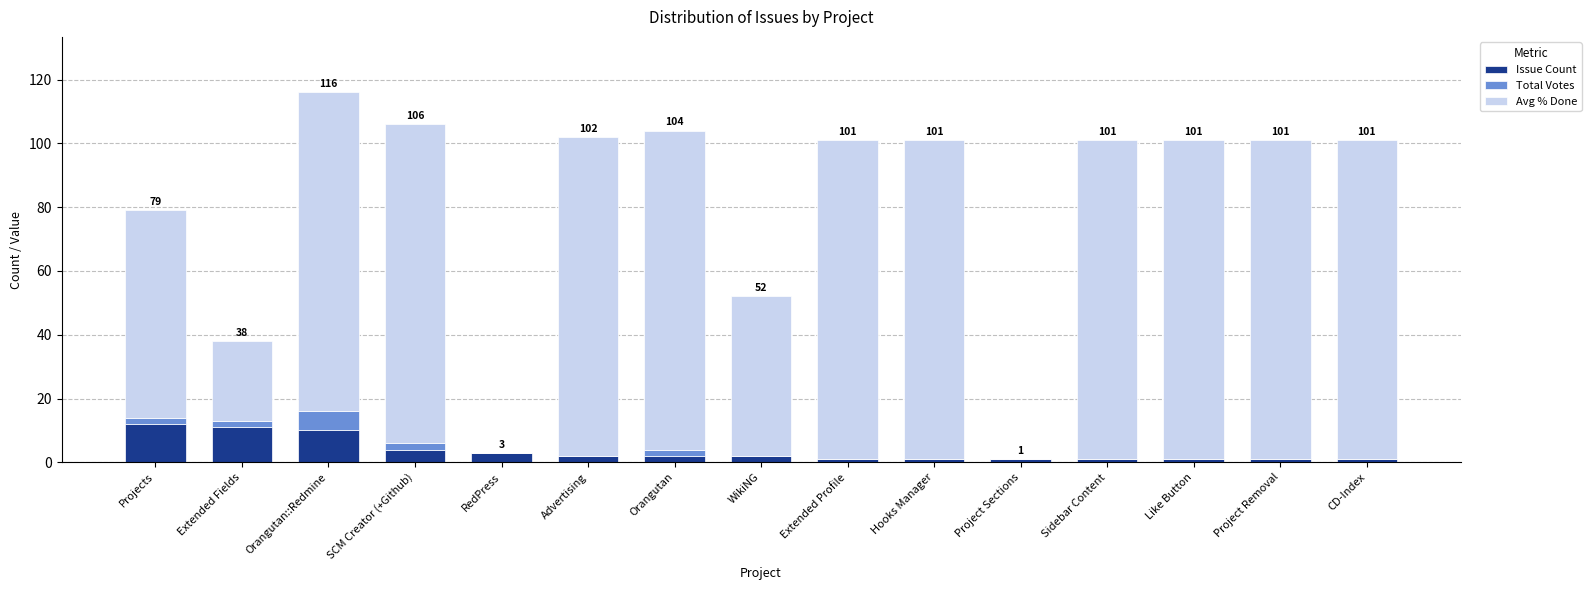

Are the bars horizontal?

No